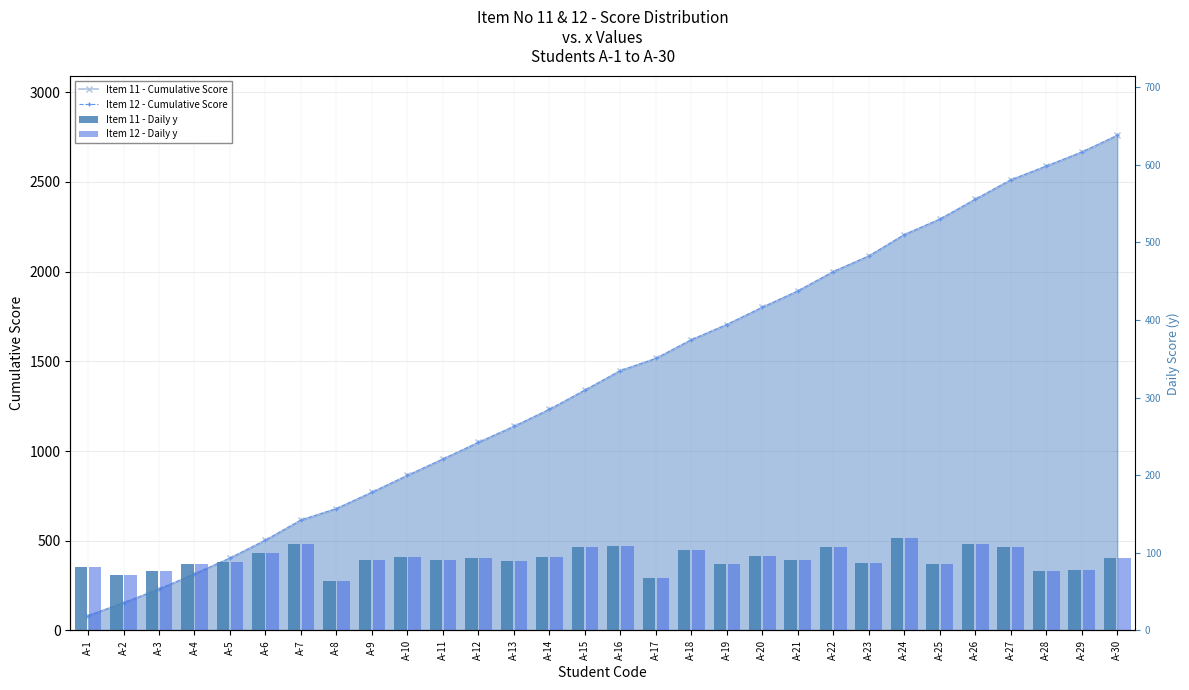

What is the approximate value of Item 12 - Cumulative Score at A-20, to the nearest 10?

1800